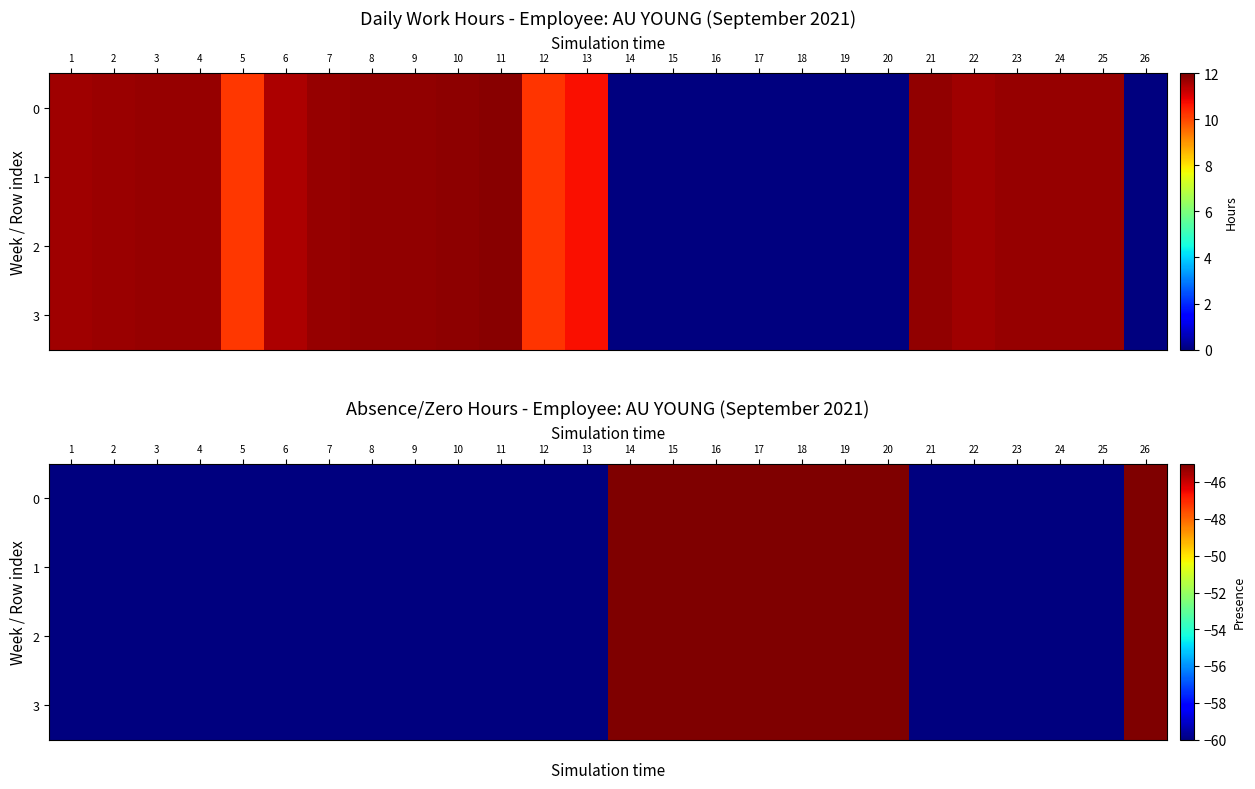

What is the lowest value of the 3 series?

-60